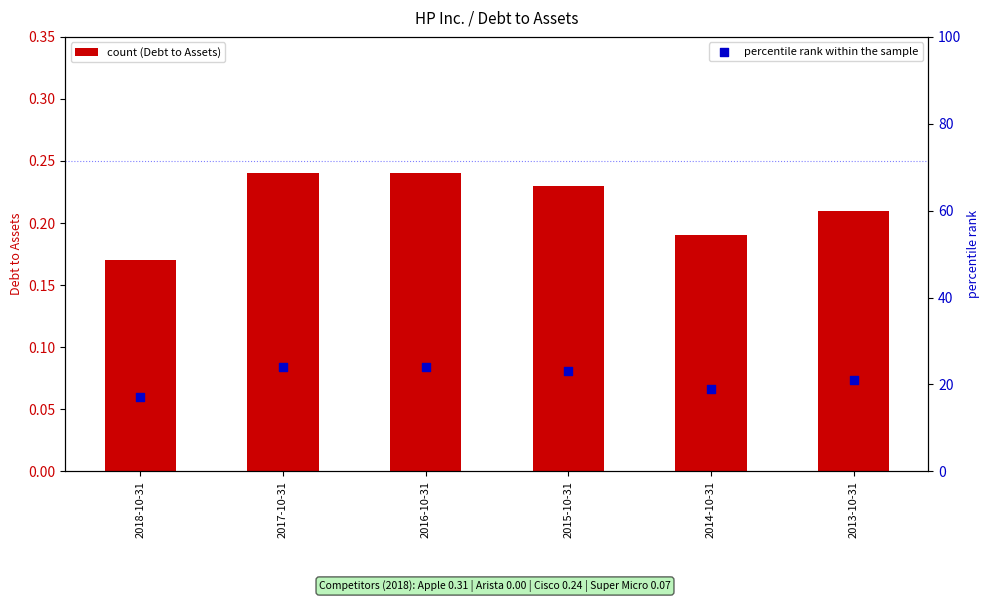

At how many categories does at least one series exceed 8?

6